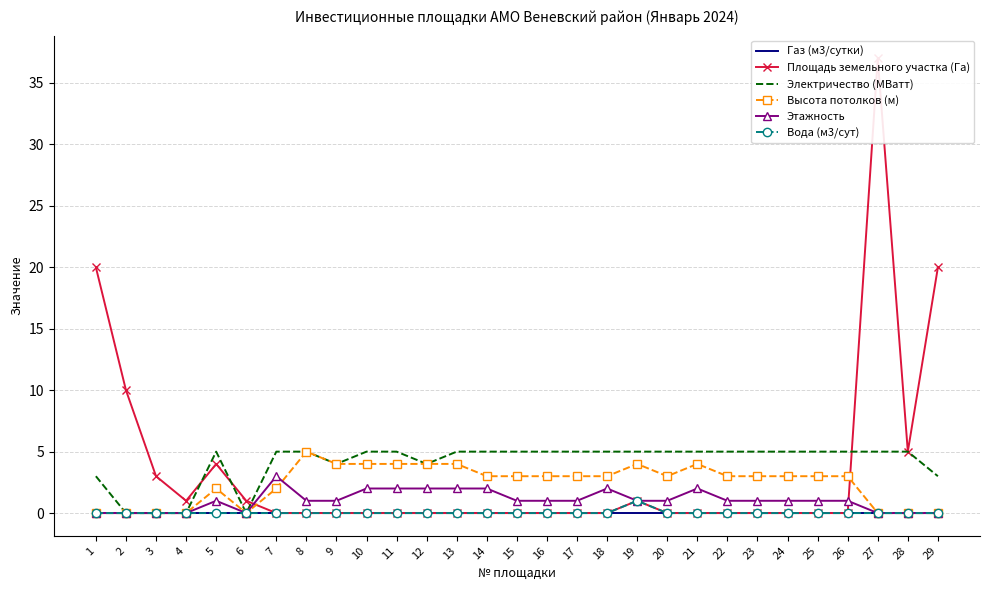

What is the difference between the second highest and second lowest values in the Площадь земельного участка (Га) series?

20